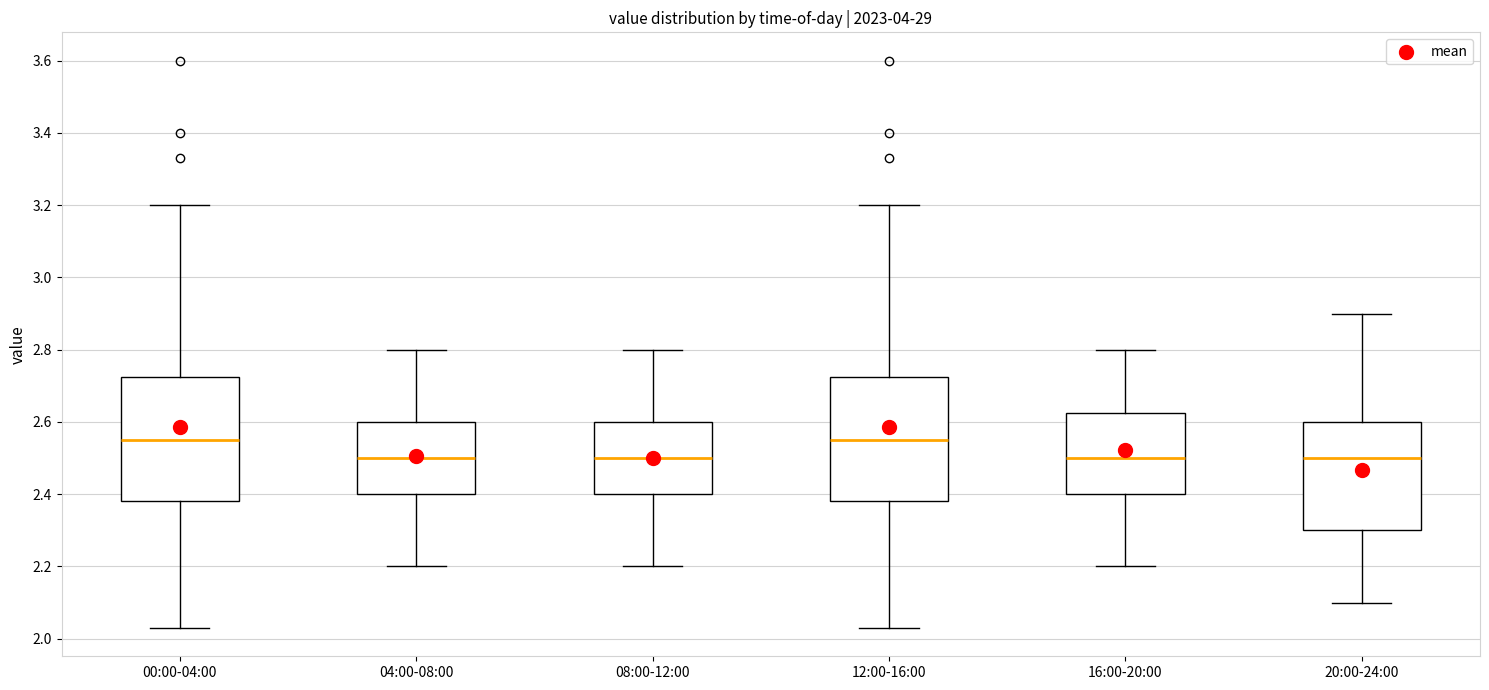

Reading left to right, transcribe this box plot: for each box, give where its median line is, the range the box spans, and where its two whiskers end, as read against the y-axis. The values are not printed on the chart, so give them approximately, as read against the axis.

00:00-04:00: median 2.56, box 2.38 to 2.72, whiskers 2.04 to 3.20
04:00-08:00: median 2.50, box 2.40 to 2.60, whiskers 2.20 to 2.80
08:00-12:00: median 2.50, box 2.40 to 2.60, whiskers 2.20 to 2.80
12:00-16:00: median 2.56, box 2.38 to 2.72, whiskers 2.04 to 3.20
16:00-20:00: median 2.50, box 2.40 to 2.62, whiskers 2.20 to 2.80
20:00-24:00: median 2.50, box 2.30 to 2.60, whiskers 2.10 to 2.90